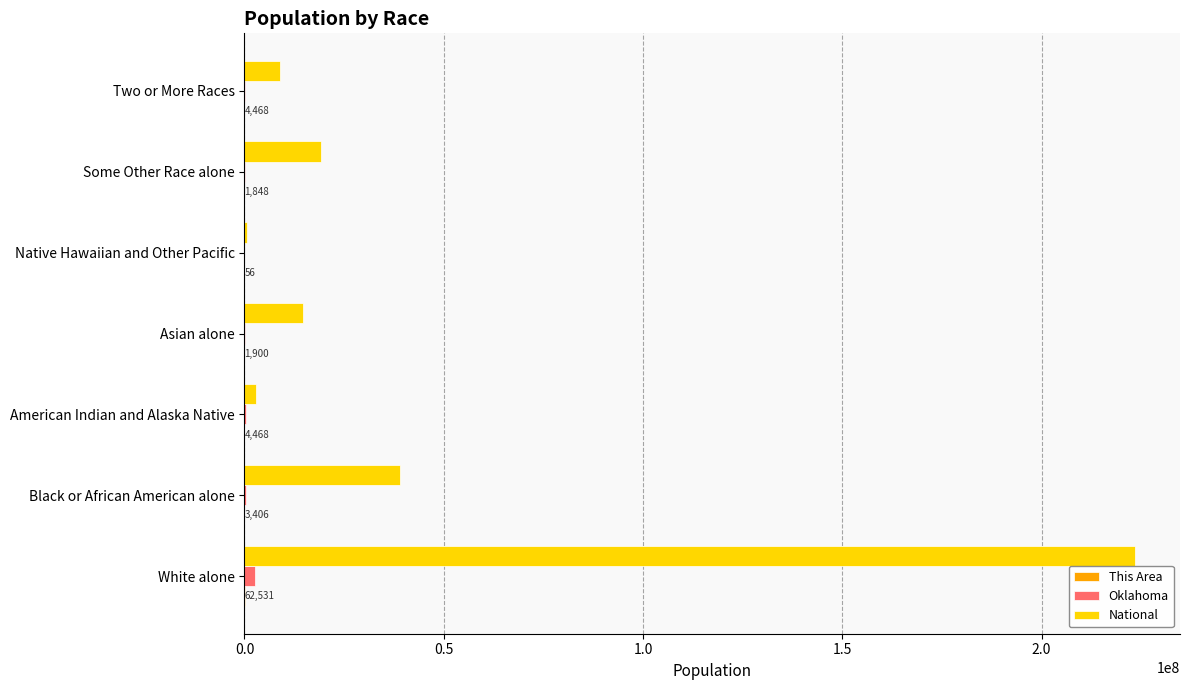

Which series changed the most between White alone and Asian alone?

National